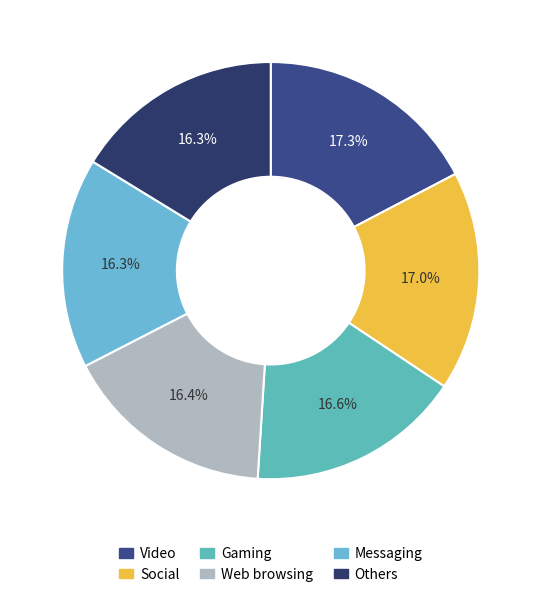

How many segments does this pie chart have?

6